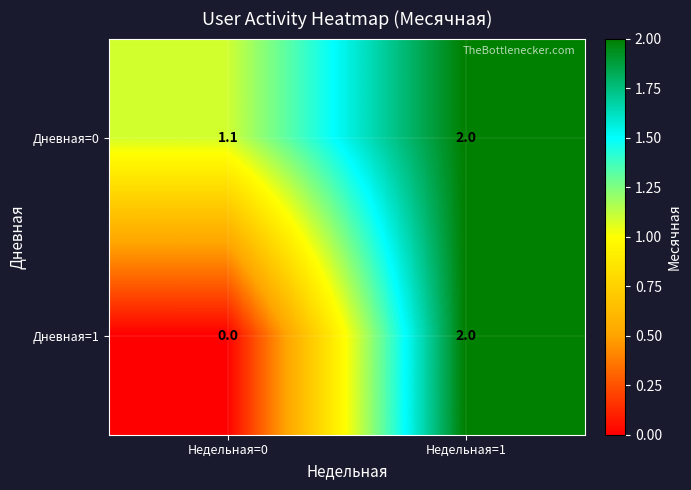

Reading left to right, extract all data points from this chart.

Дневная=0: 1.1	2.0
Дневная=1: 0.0	2.0